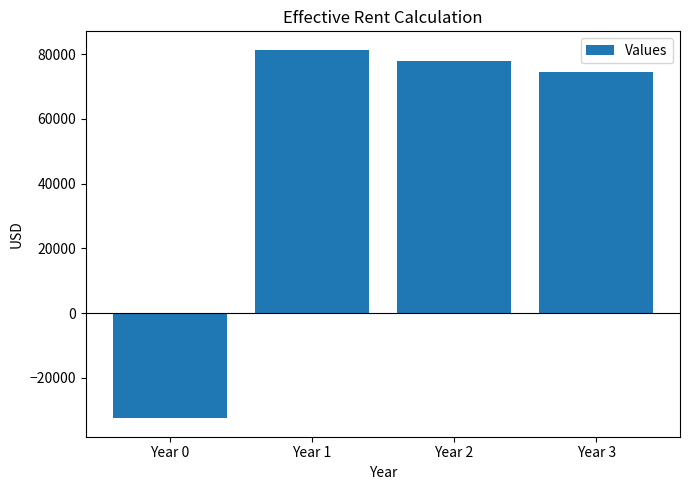

What is the sum of all values?

201214.0